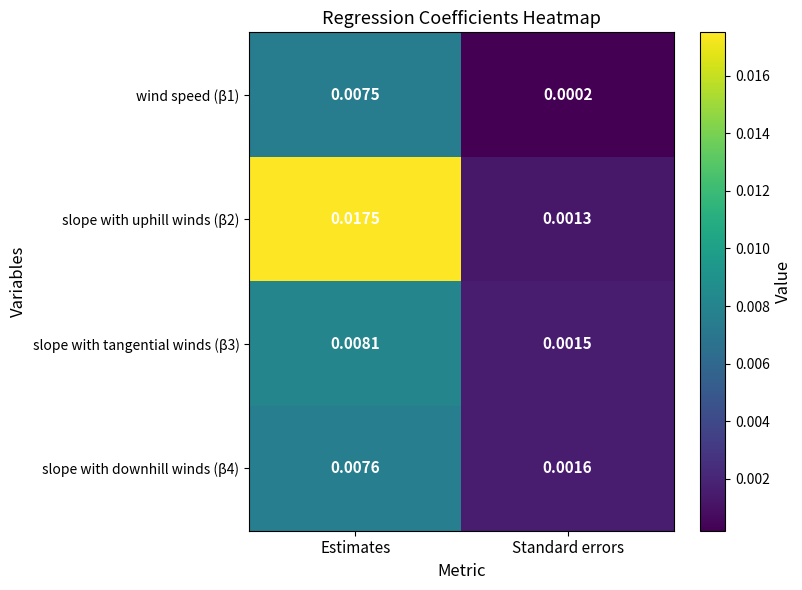

Rank the series at Standard errors from lowest to highest value.

wind speed (β1), slope with uphill winds (β2), slope with tangential winds (β3), slope with downhill winds (β4)